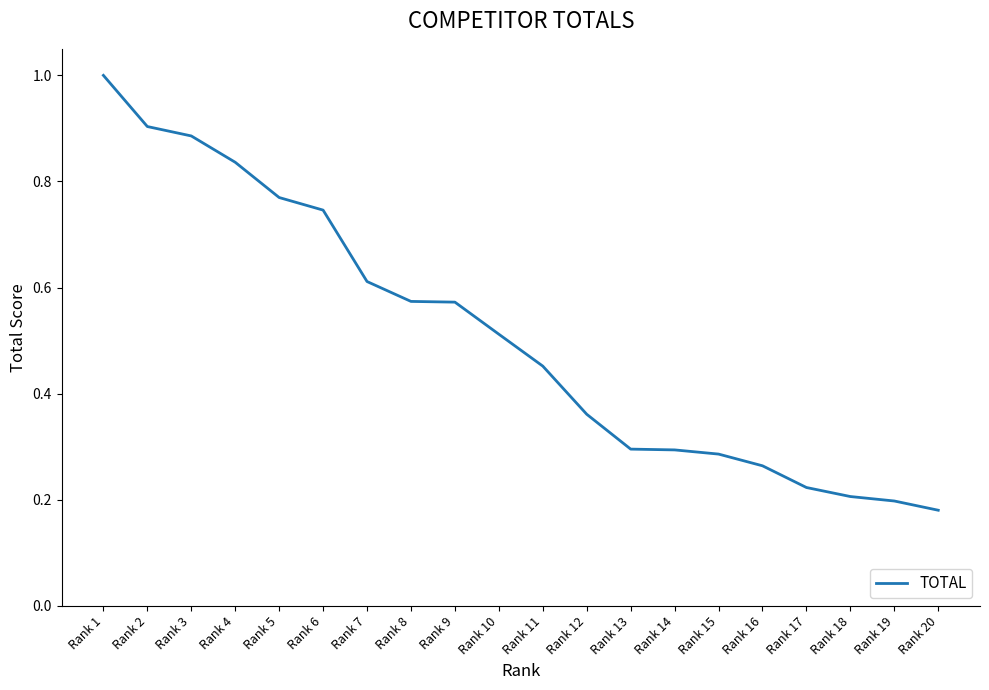

How many lines are shown in the chart?

1